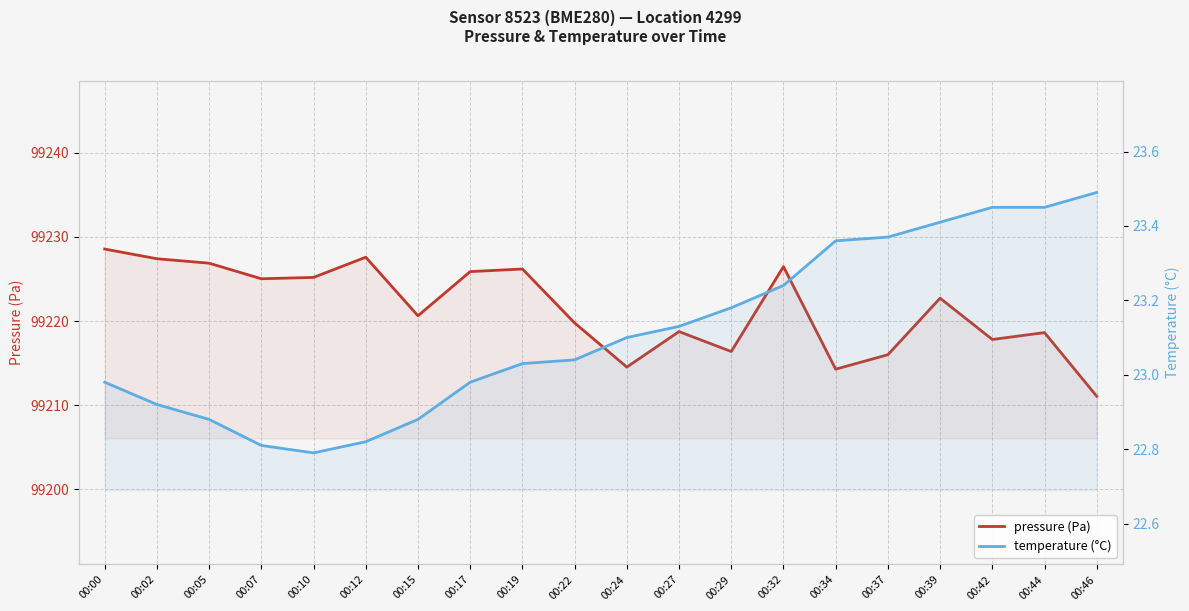

What is the difference between the pressure (Pa) values at 00:05 and 00:32?

0.4